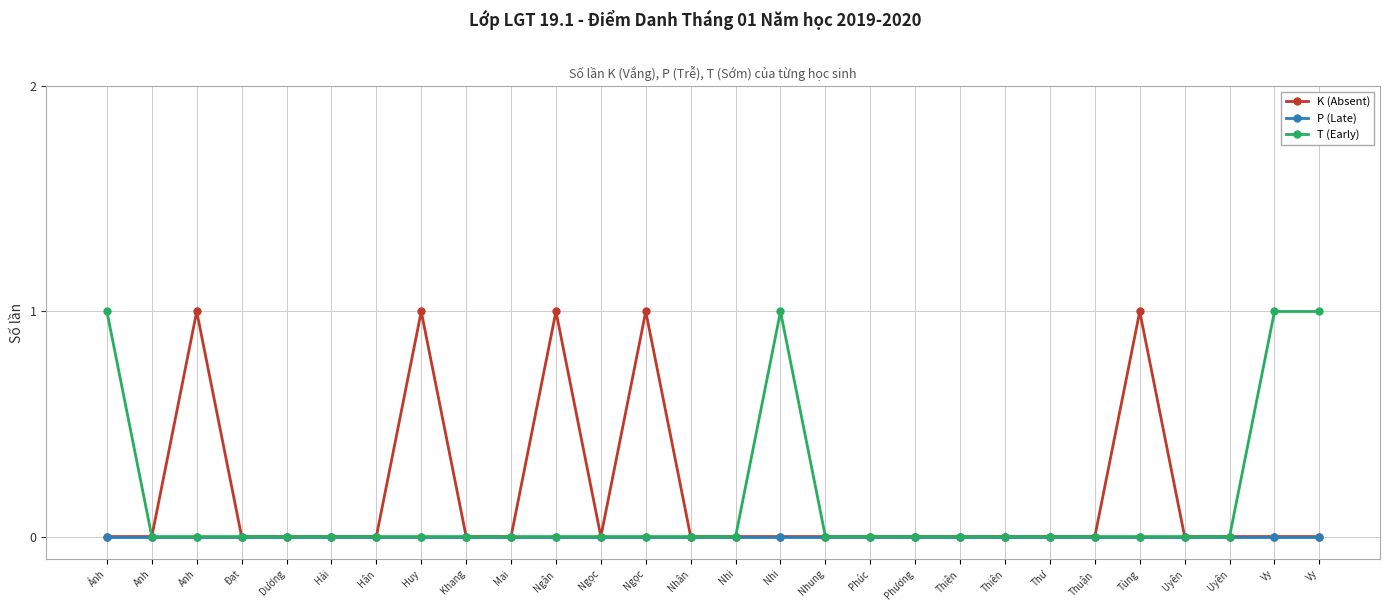

Count the number of data series in this chart.

3